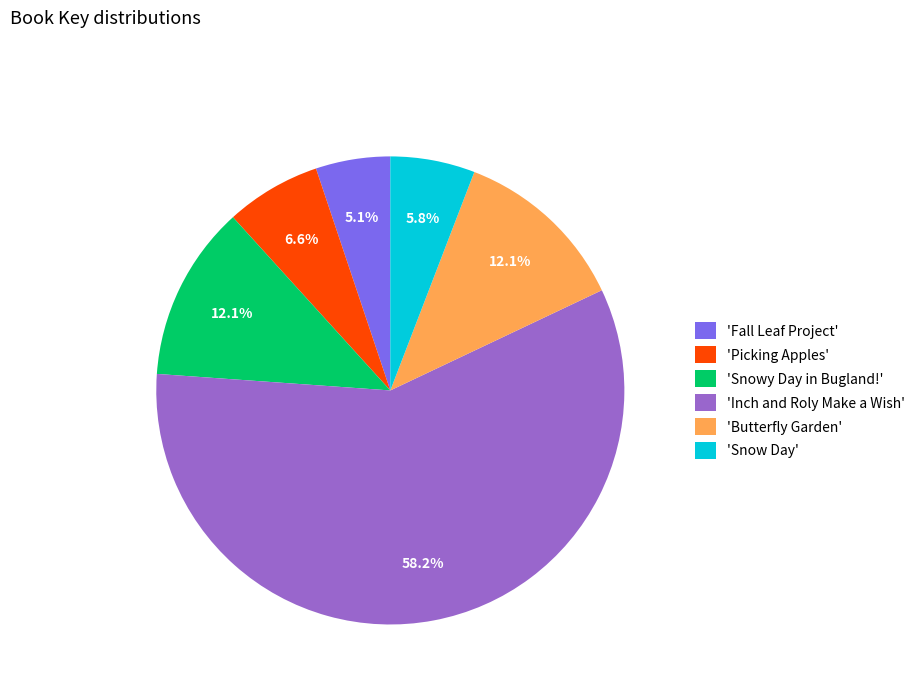

Is there a majority slice in this chart?

Yes